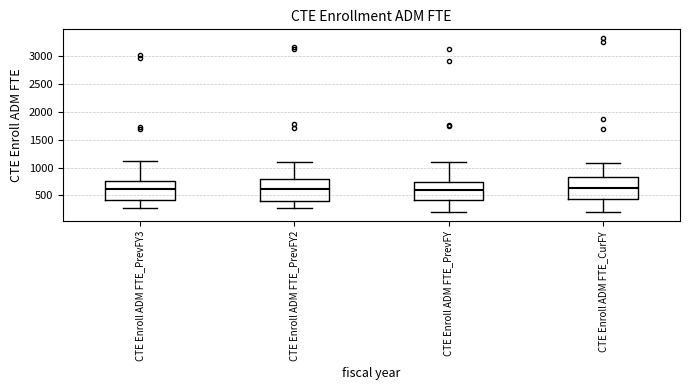

Reading left to right, read every box against the y-axis: the position of its median line, the range the box covers, and the ends of its whiskers. The values are not printed on the chart, so give them approximately, as read against the axis.

CTE Enroll ADM FTE_PrevFY3: median 600, box 400 to 750, whiskers 250 to 1100
CTE Enroll ADM FTE_PrevFY2: median 600, box 400 to 800, whiskers 250 to 1100
CTE Enroll ADM FTE_PrevFY: median 600, box 400 to 750, whiskers 200 to 1100
CTE Enroll ADM FTE_CurFY: median 650, box 450 to 850, whiskers 200 to 1100